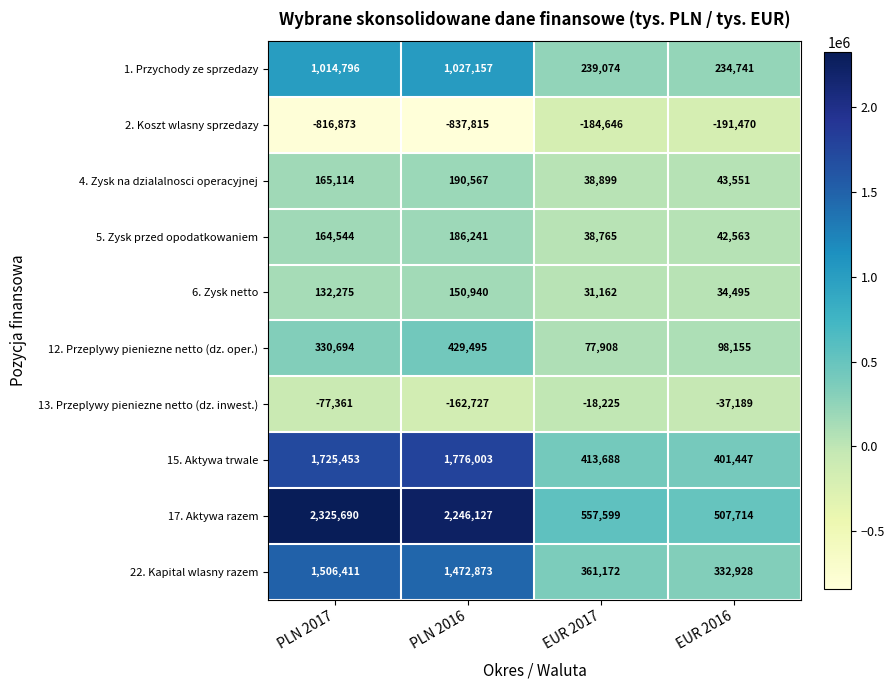

At which category is the sum across all series the highest?

PLN 2016